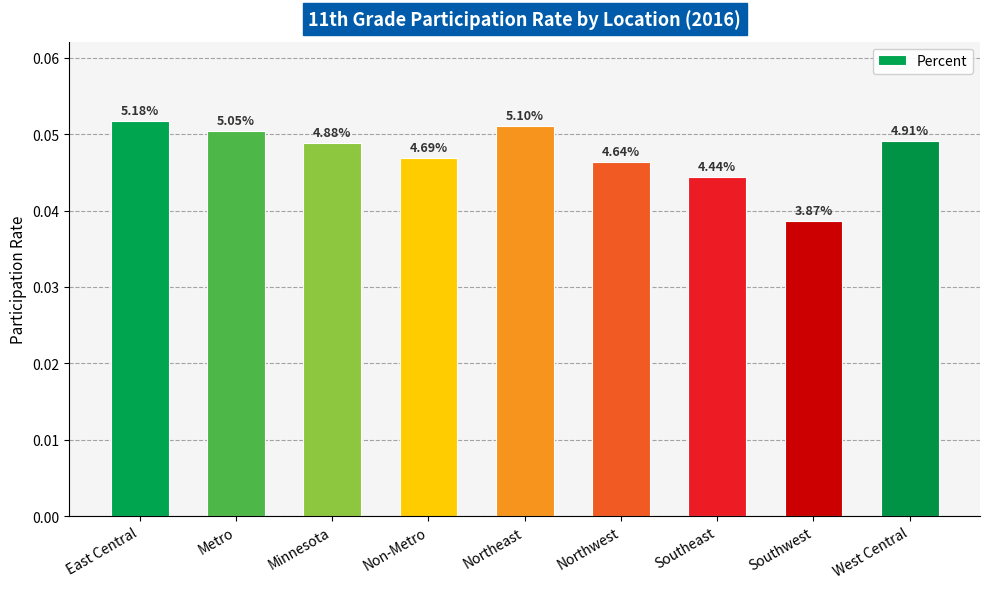

The chart shows a value of 0.0 at West Central. True or false?

False